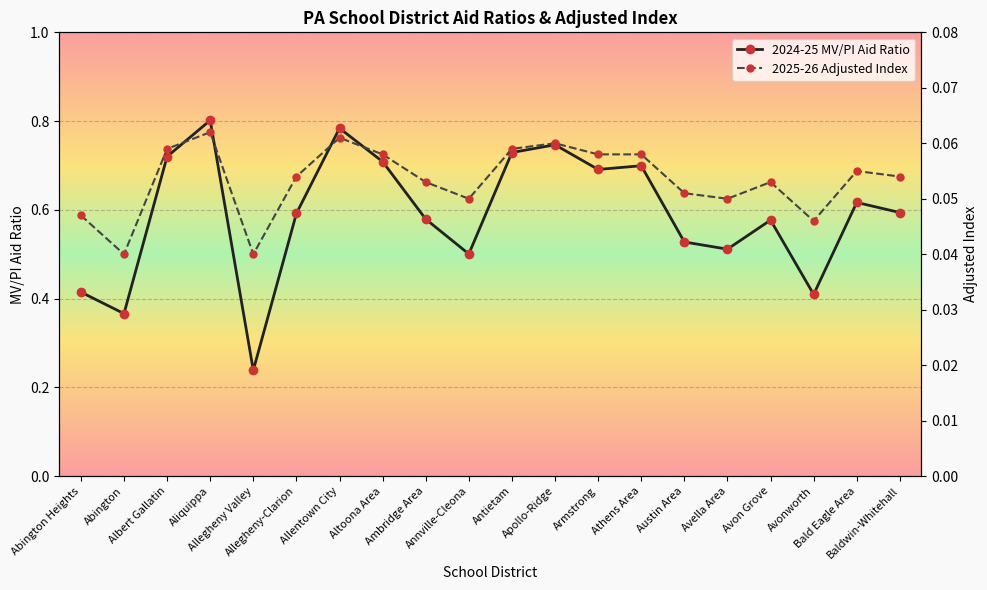

The 2024-25 MV/PI Aid Ratio series shows 0.5 at Annville-Cleona. True or false?

True